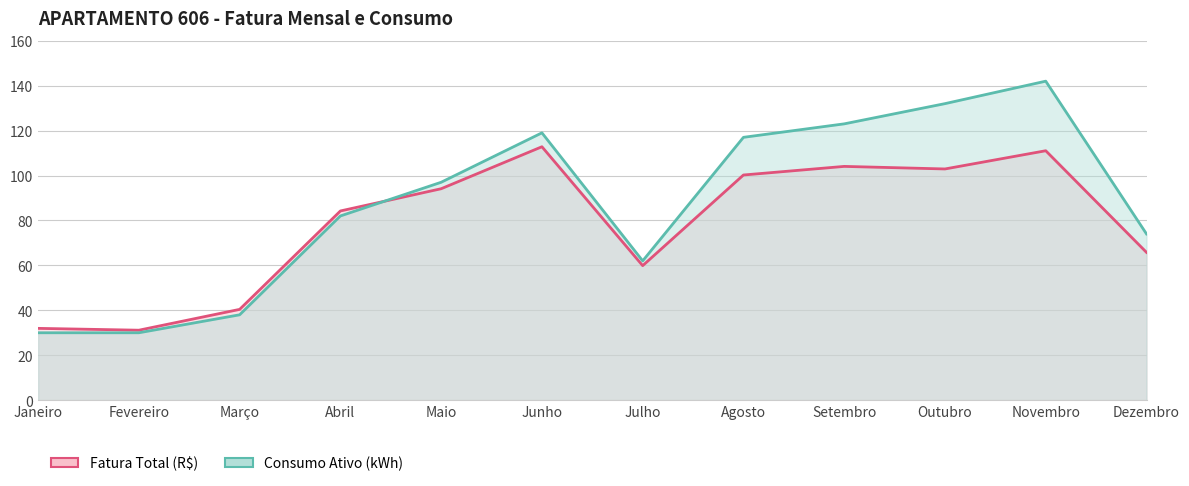

What is the spread (max minus min) of values at Julho?

2.1